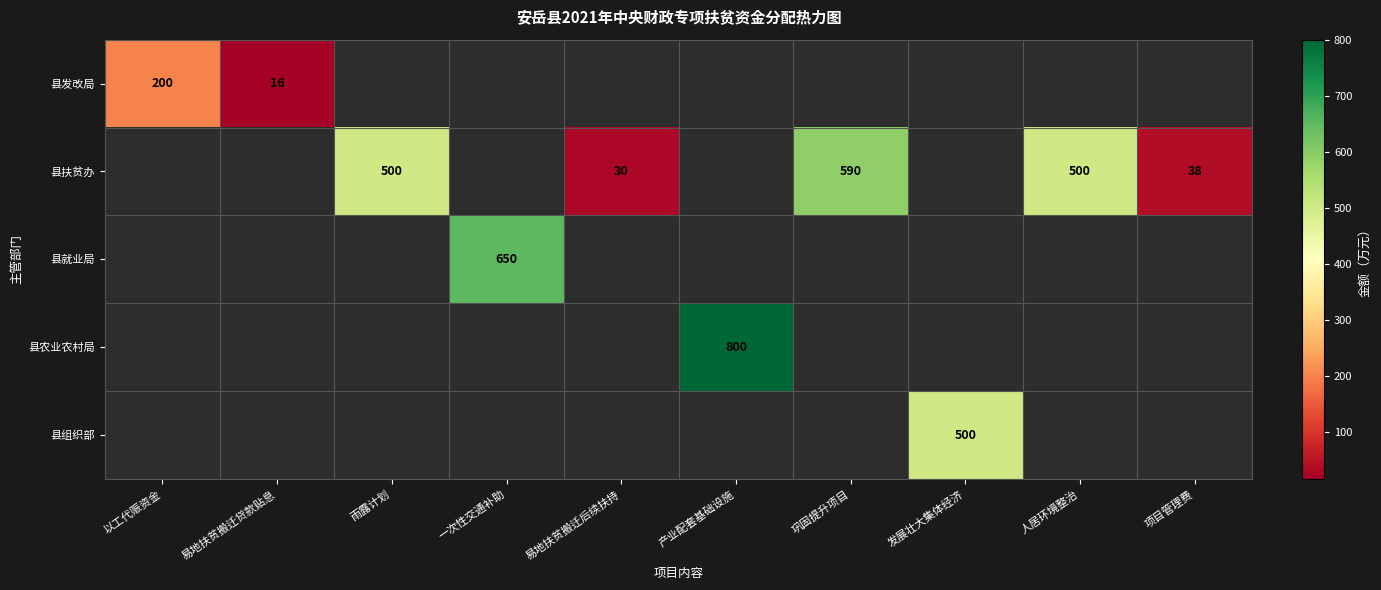

The value of 县发改局 at 以工代赈资金 is 200. True or false?

True